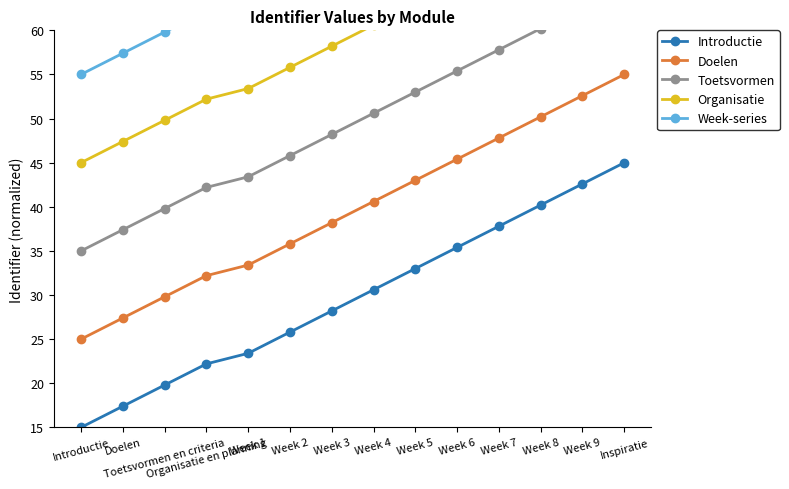

Which category has the lowest value in the Doelen series?

Introductie